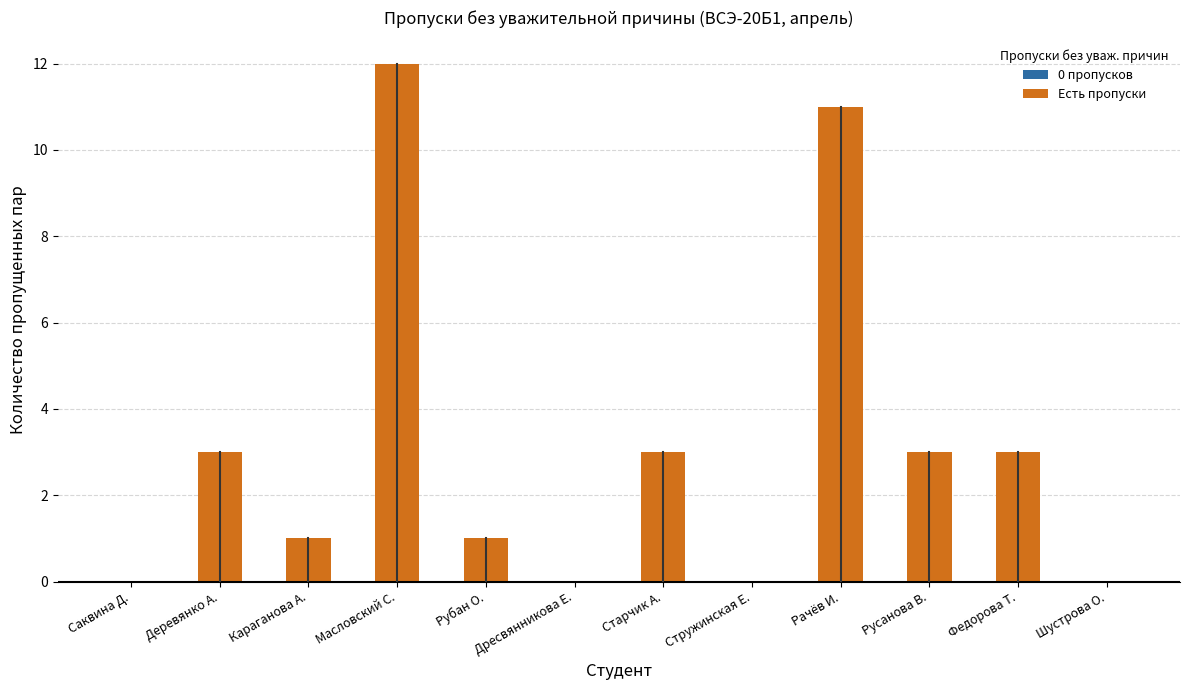

Reading right to left, extract all data points from this chart.

0	3	3	11	0	3	0	1	12	1	3	0